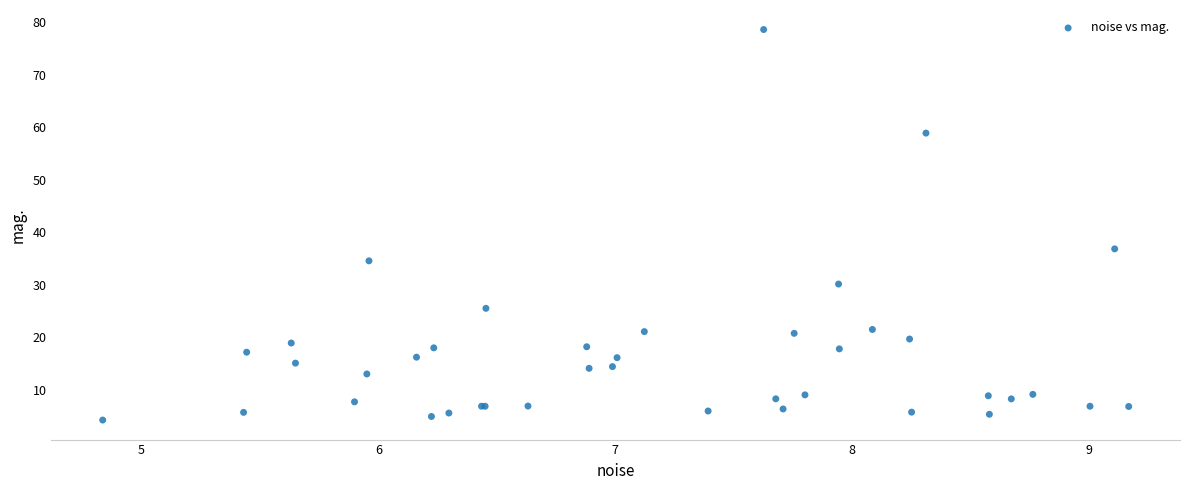

What Y value in the scatter plot is closest to 41?

36.9